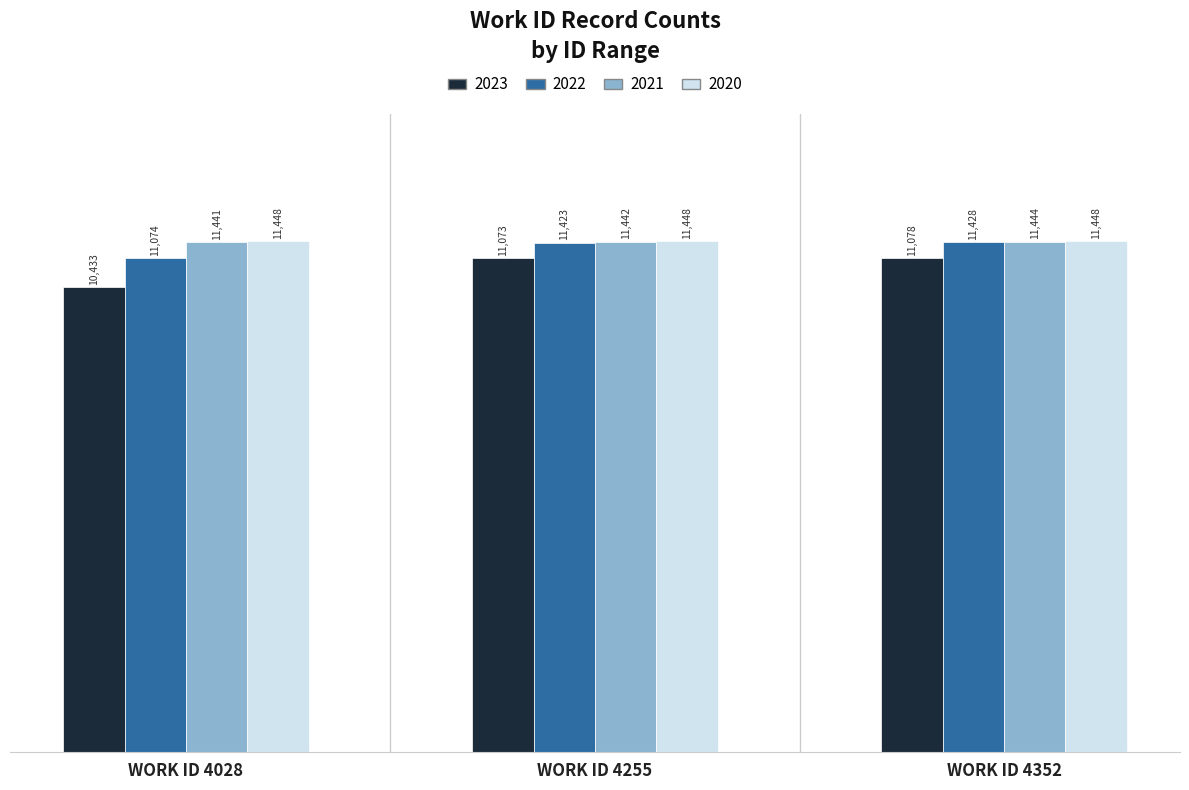

The value of 2022 at WORK ID 4255 is 11423. True or false?

True